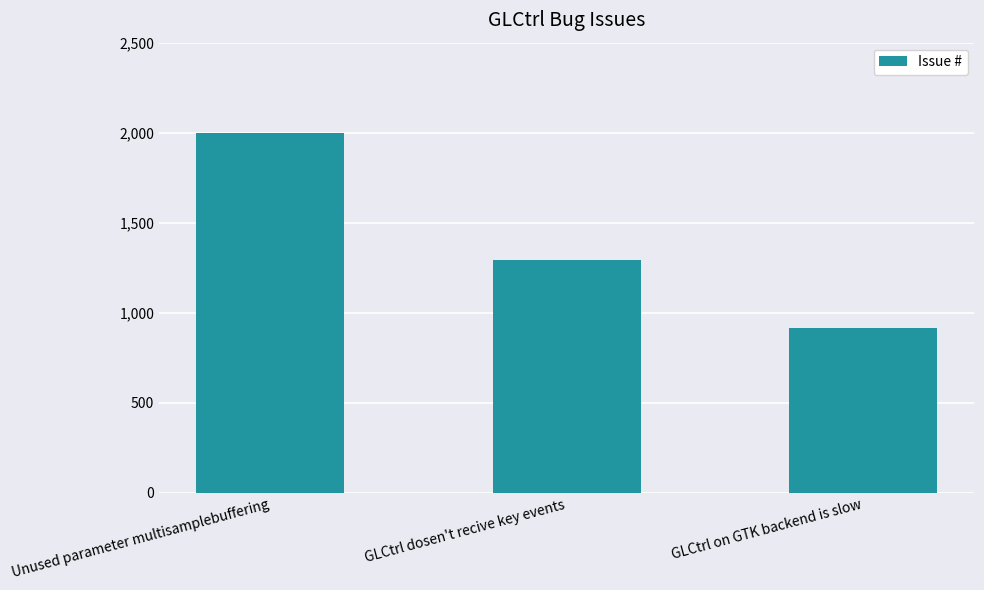

What is the maximum value shown in the chart?

1999